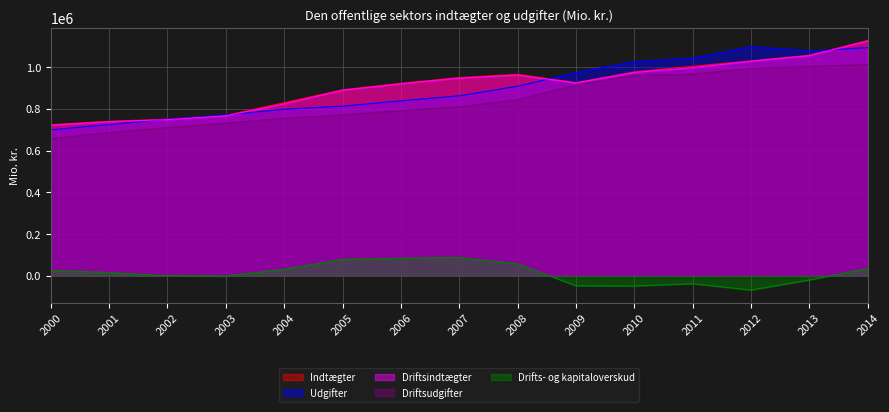

How many intersections are there between Driftsindtægter and Udgifter?

4